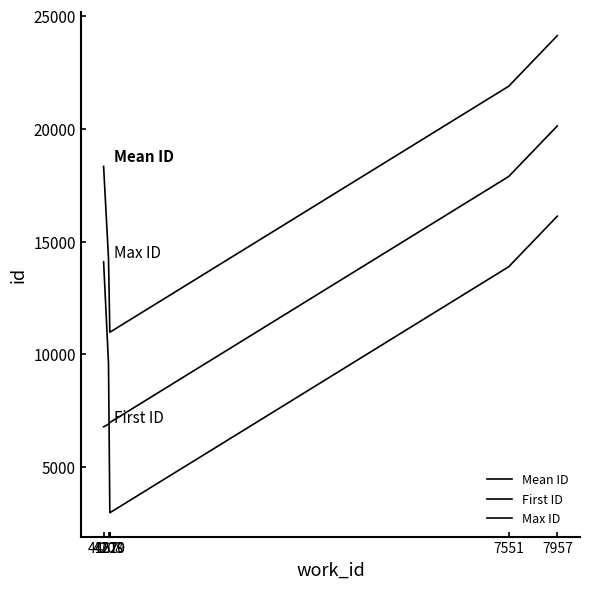

Does the chart display data point markers on the line(s)?

No